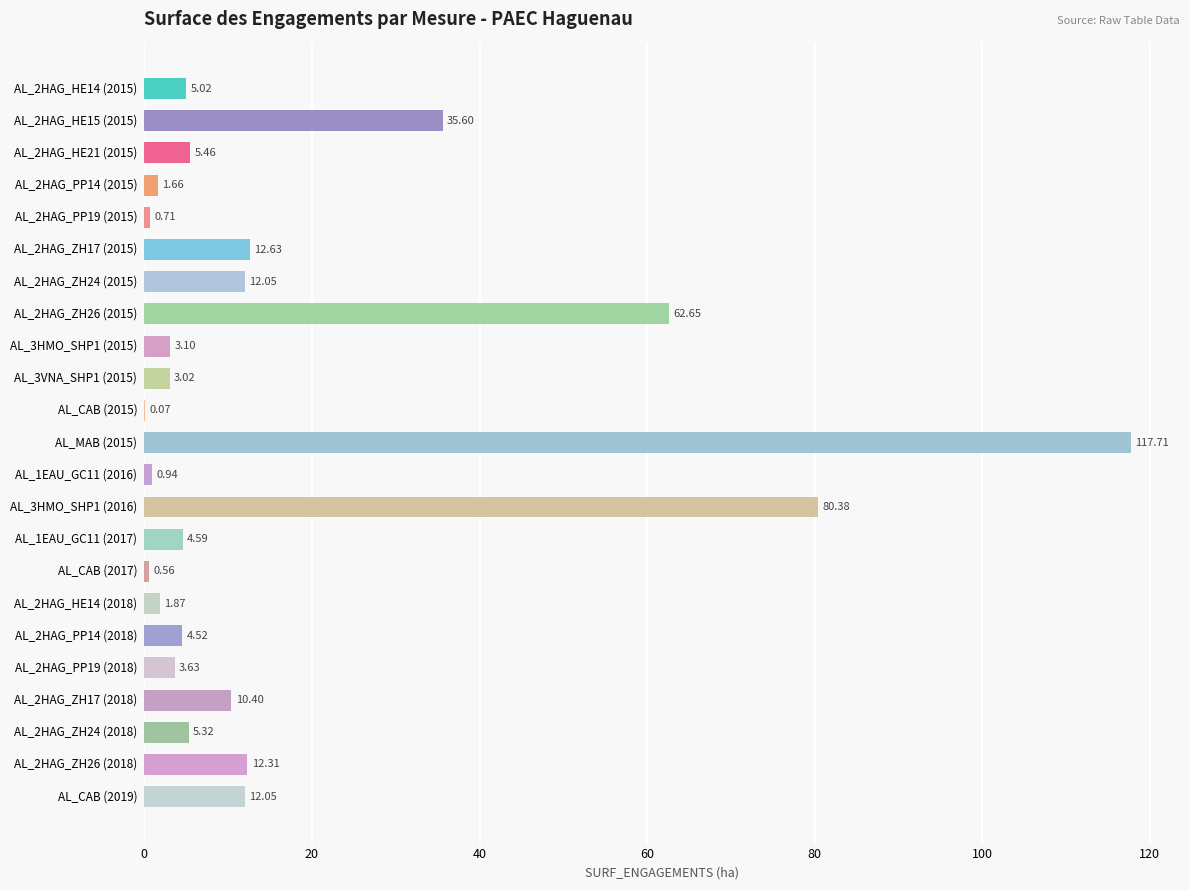

What is the change in value from AL_MAB (2015) to AL_3HMO_SHP1 (2016)?

-37.3